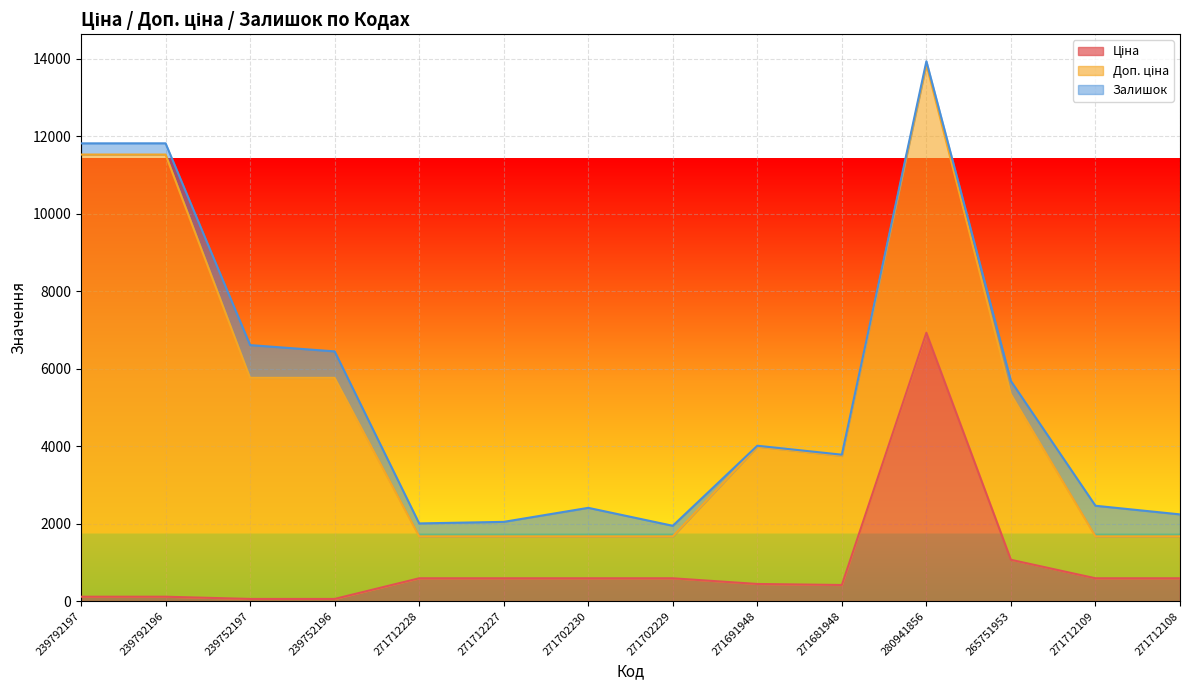

What is the value of the Ціна point at the 14th from the left?

589.9